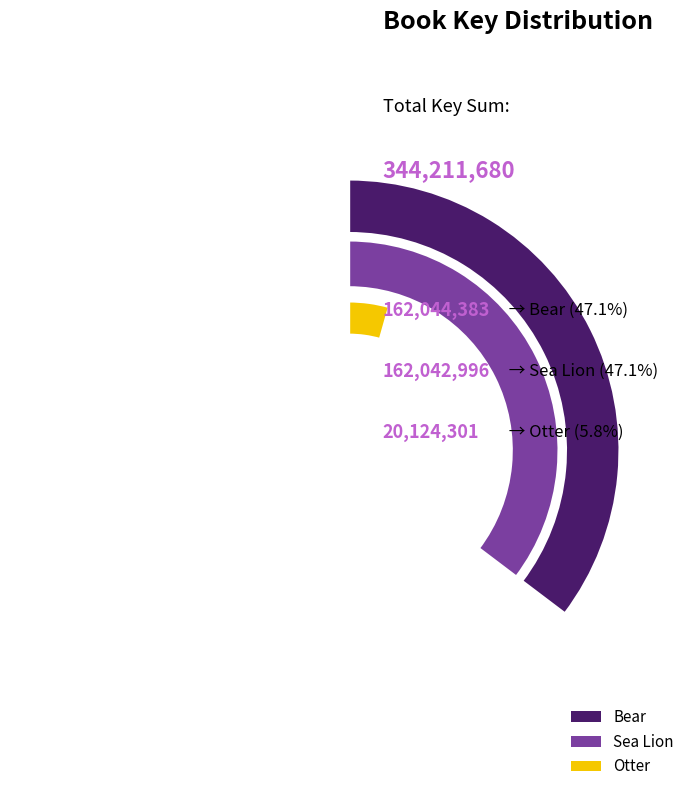

Is Otter the majority of the pie?

No